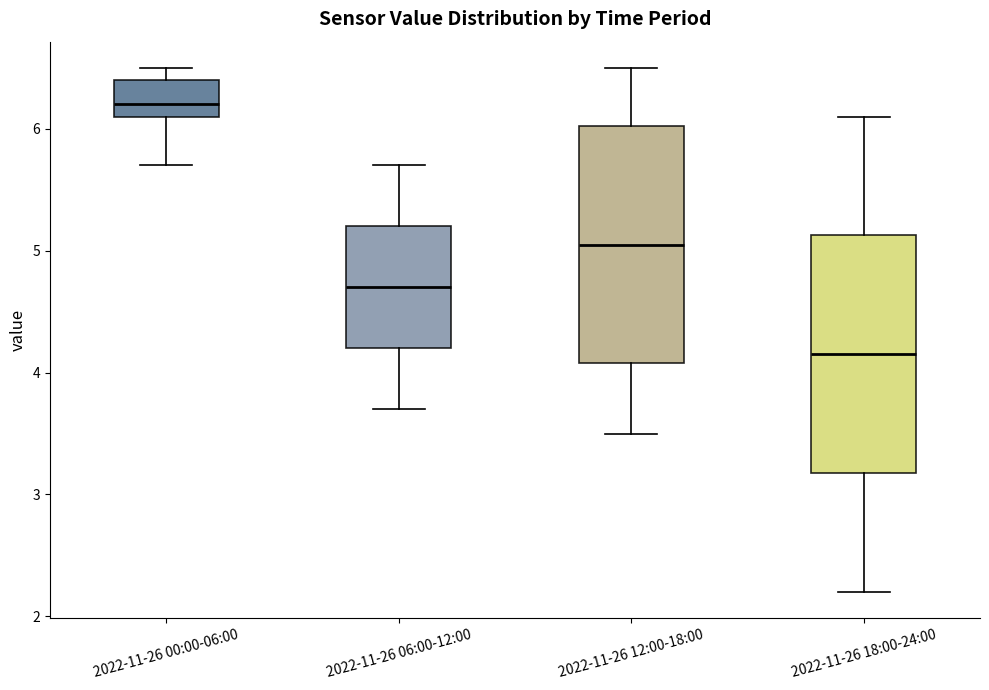

Where does the lower whisker of the box for 2022-11-26 00:00-06:00 end on the y-axis? The values are not printed on the chart, so give them approximately, as read against the axis.

5.7